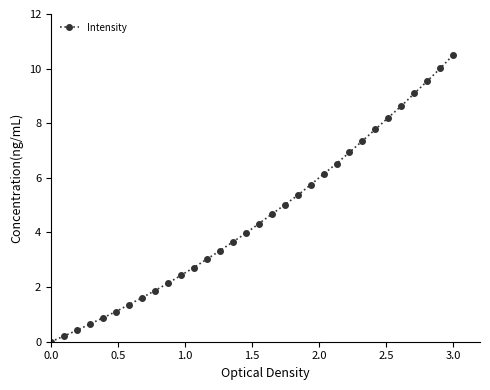

What is the difference between the maximum and minimum values?

10.5